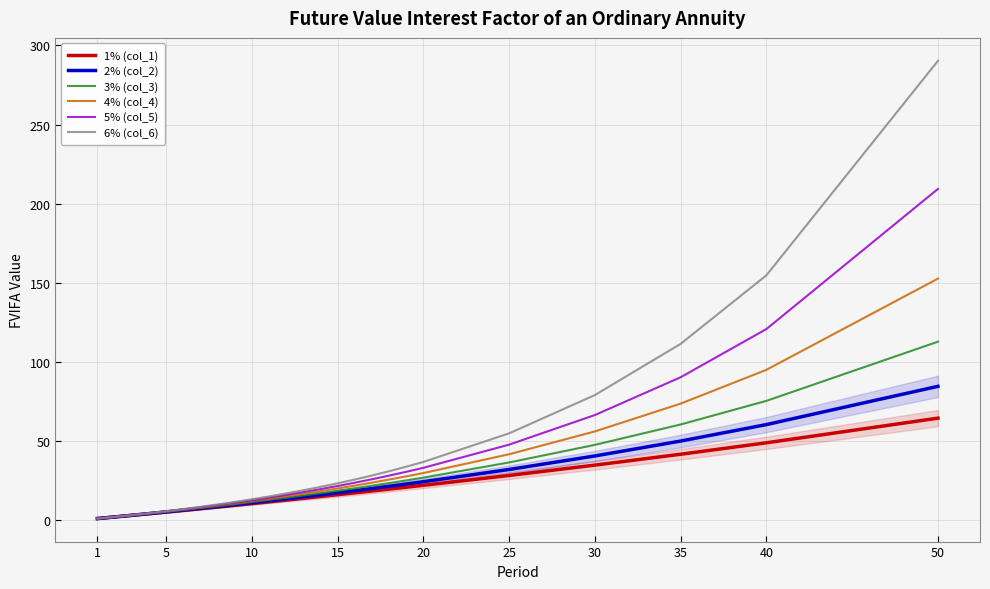

What is the maximum value for 6% (col_6)?

290.3